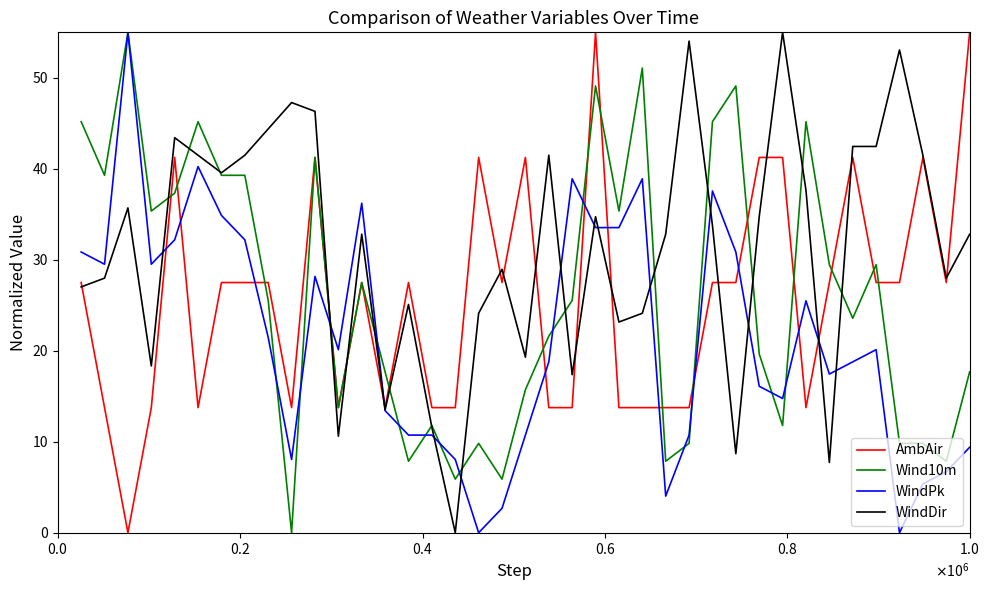

What is the maximum value shown in the chart?

55.0